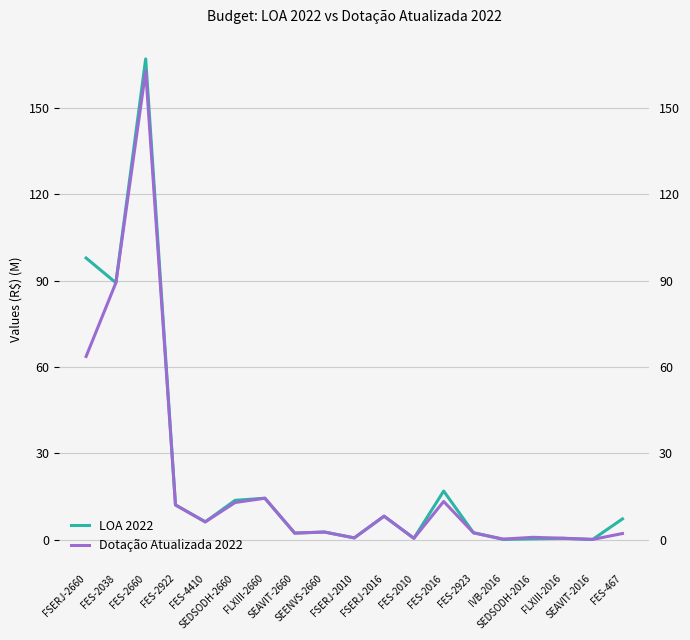

Which label corresponds to the smallest value in the chart?

SEAVIT-2016